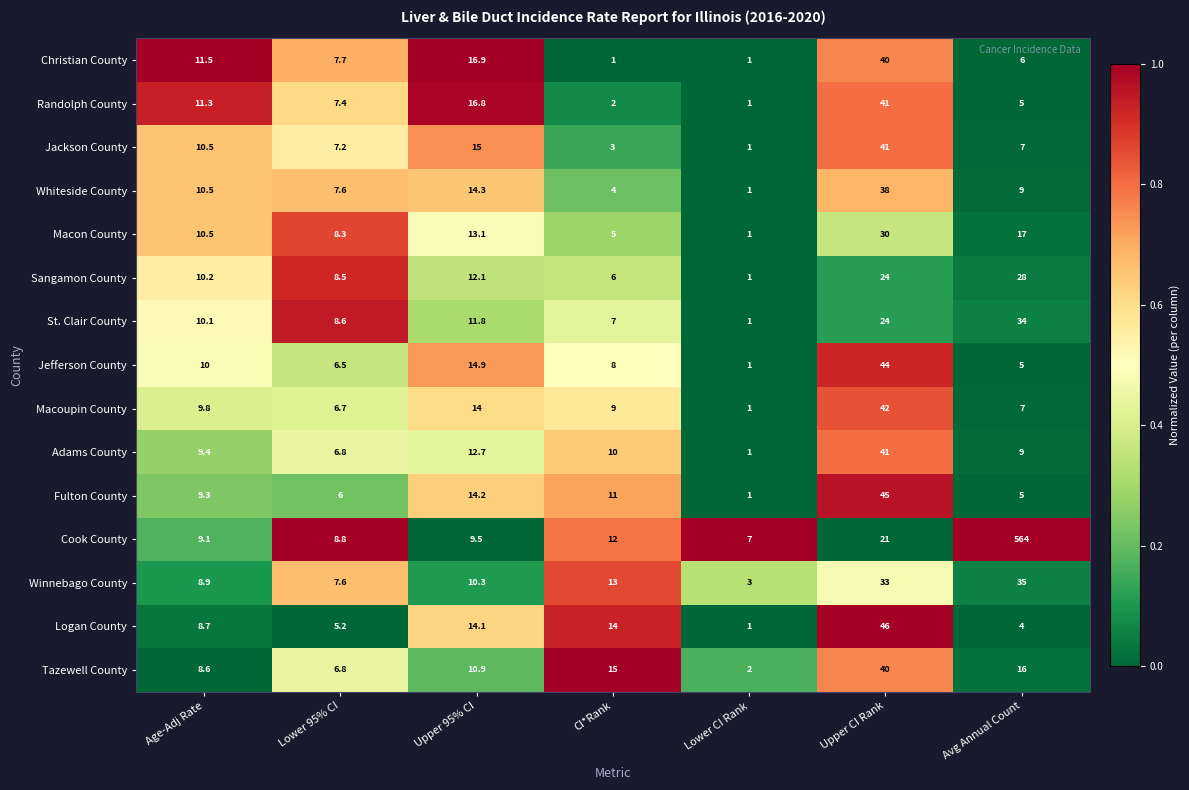

What is the sum of all Macon County values?

84.9